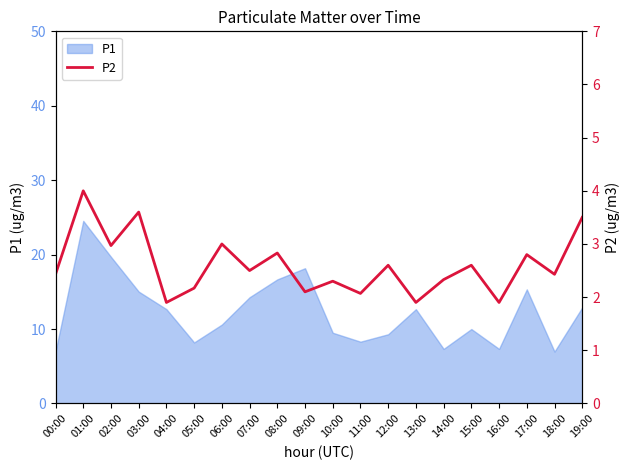

What is the minimum value for P1?

7.0